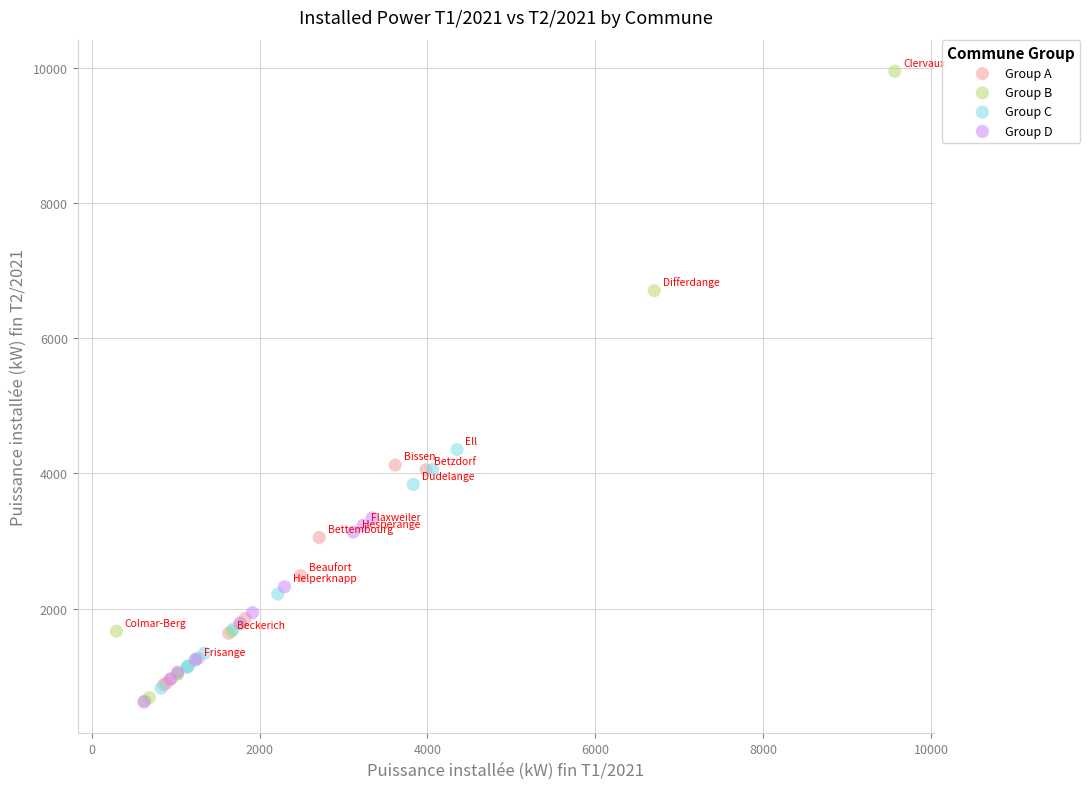

Which series has the largest Y range (max minus min)?

Group B